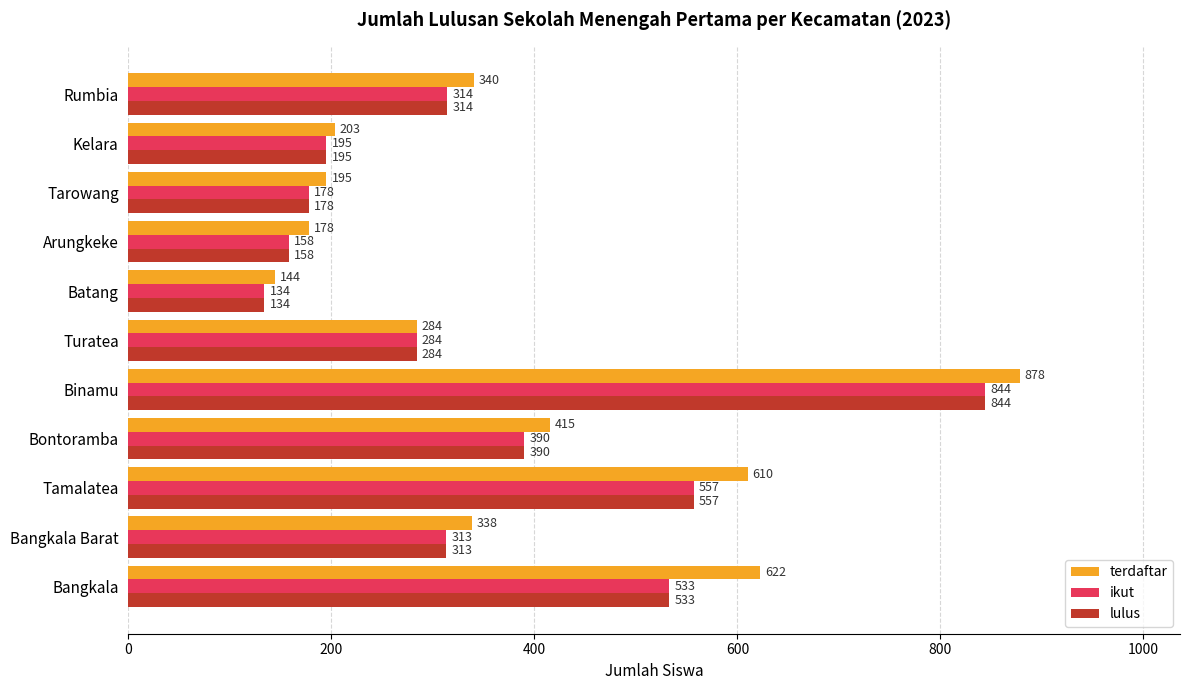

What is the difference between the maximum and minimum values in the terdaftar series?

734